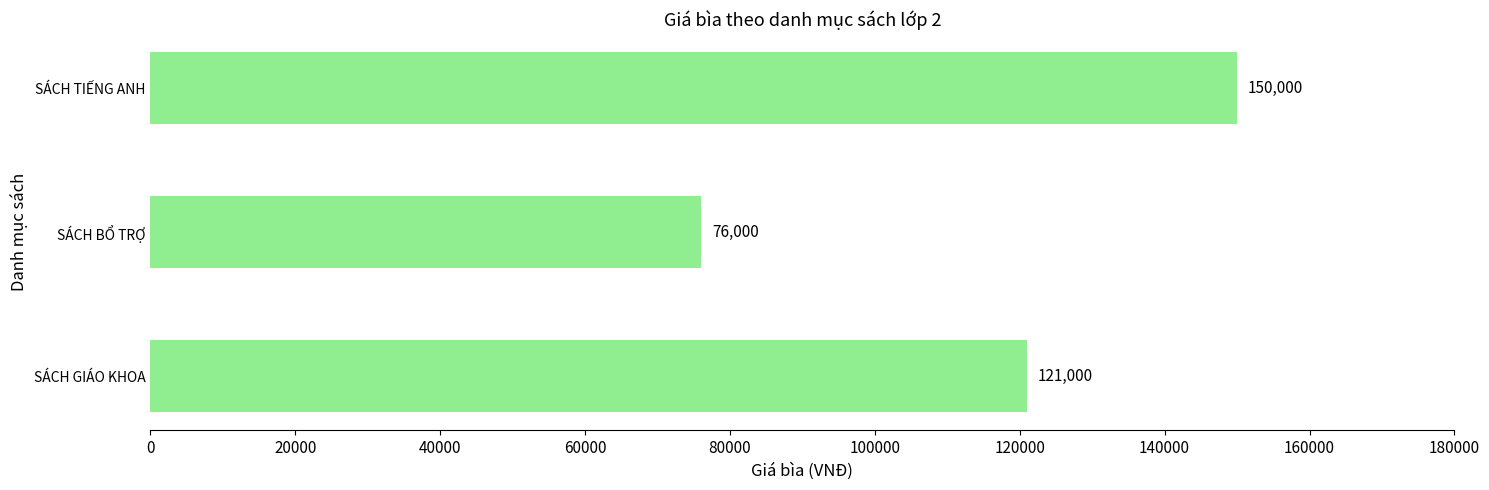

Count the values in the range 76000 to 150000.

3